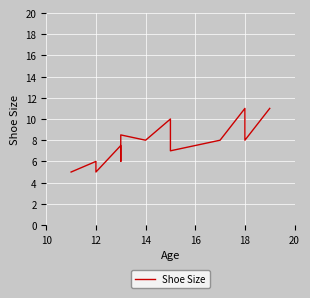

How many interior local valleys (lower than both neighbors) does the data have?

5